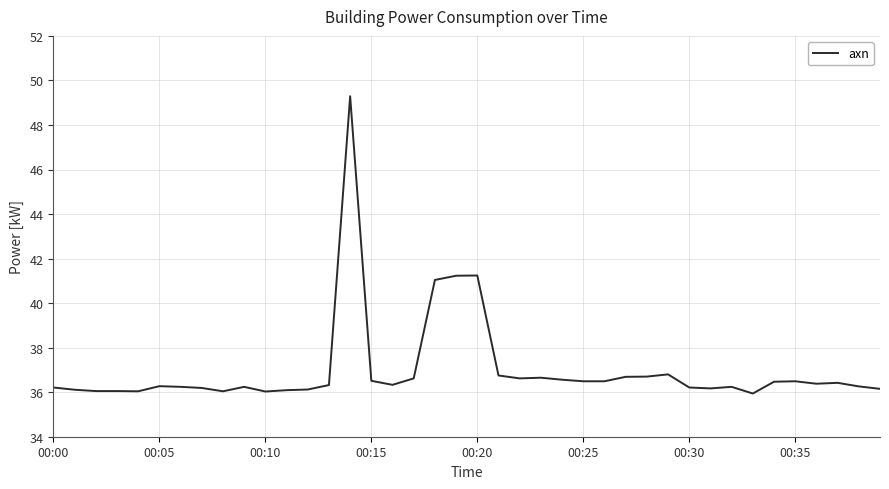

What is the maximum value shown in the chart?

49.3